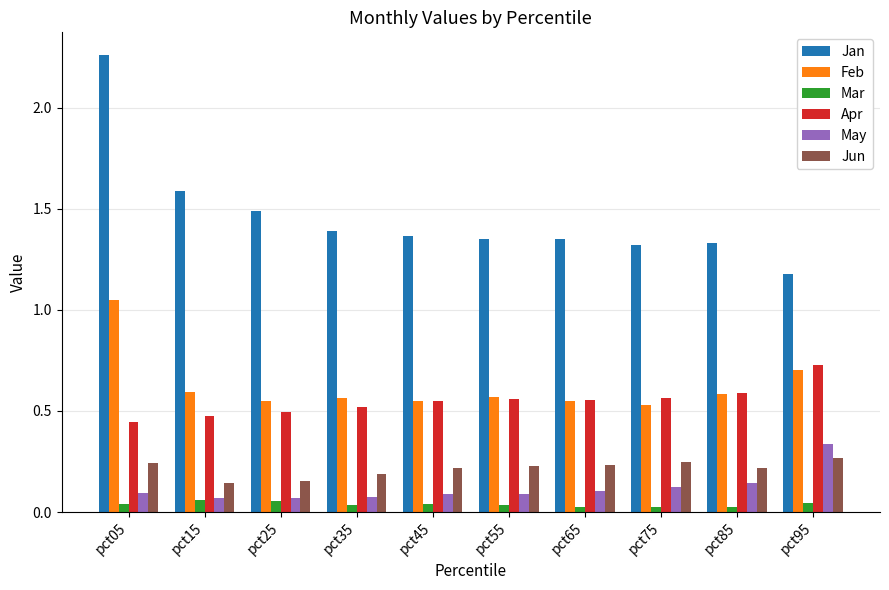

Which series has the largest range (max minus min)?

Jan